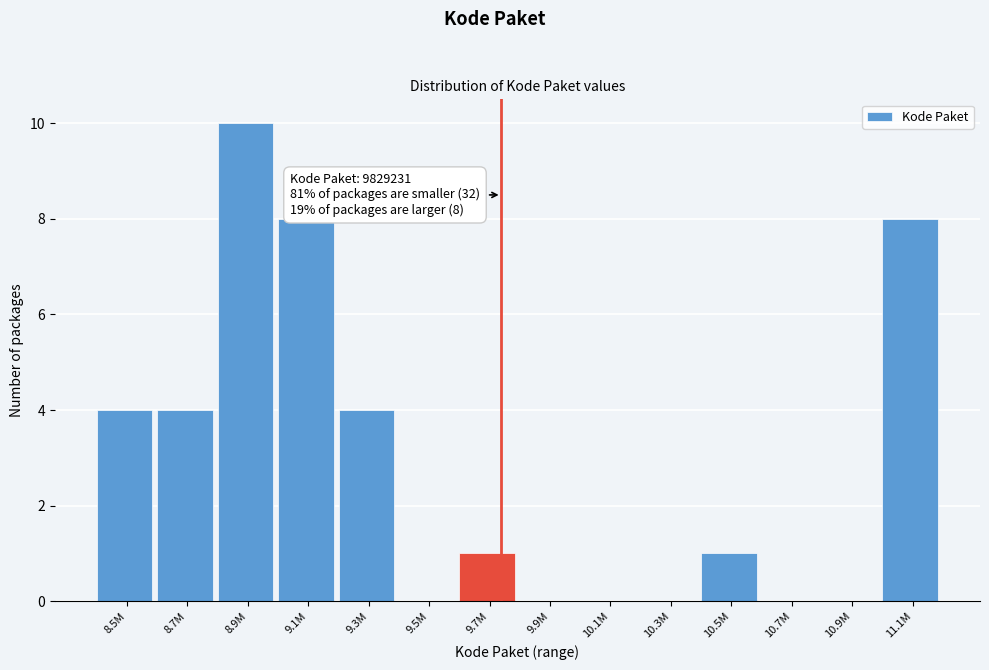

Reading left to right, list all the values displayed in this chart.

8.5M=4	8.7M=4	8.9M=10	9.1M=8	9.3M=4	9.5M=0	9.7M=1	9.9M=0	10.1M=0	10.3M=0	10.5M=1	10.7M=0	10.9M=0	11.1M=8